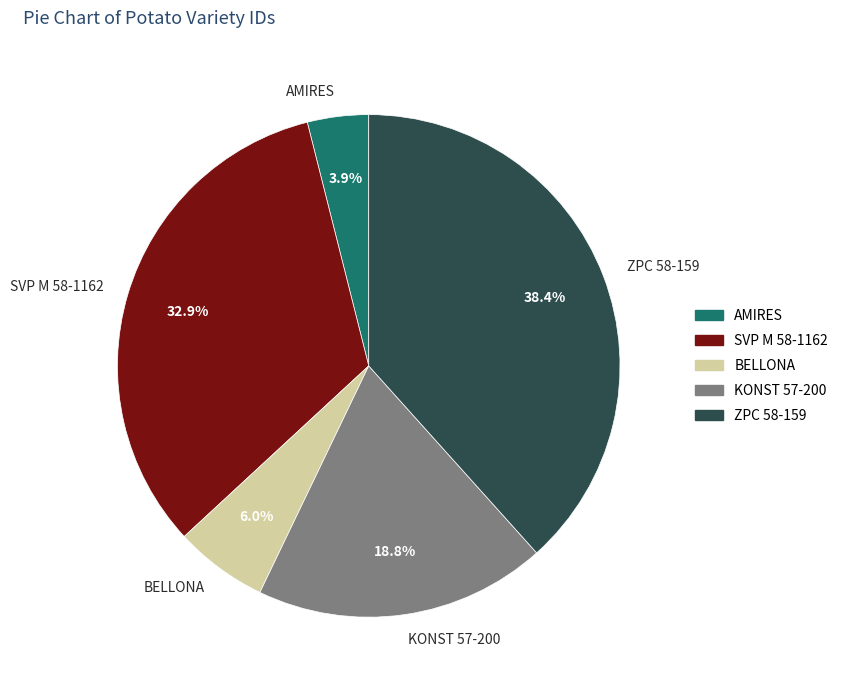

Which slice is the smallest?

AMIRES